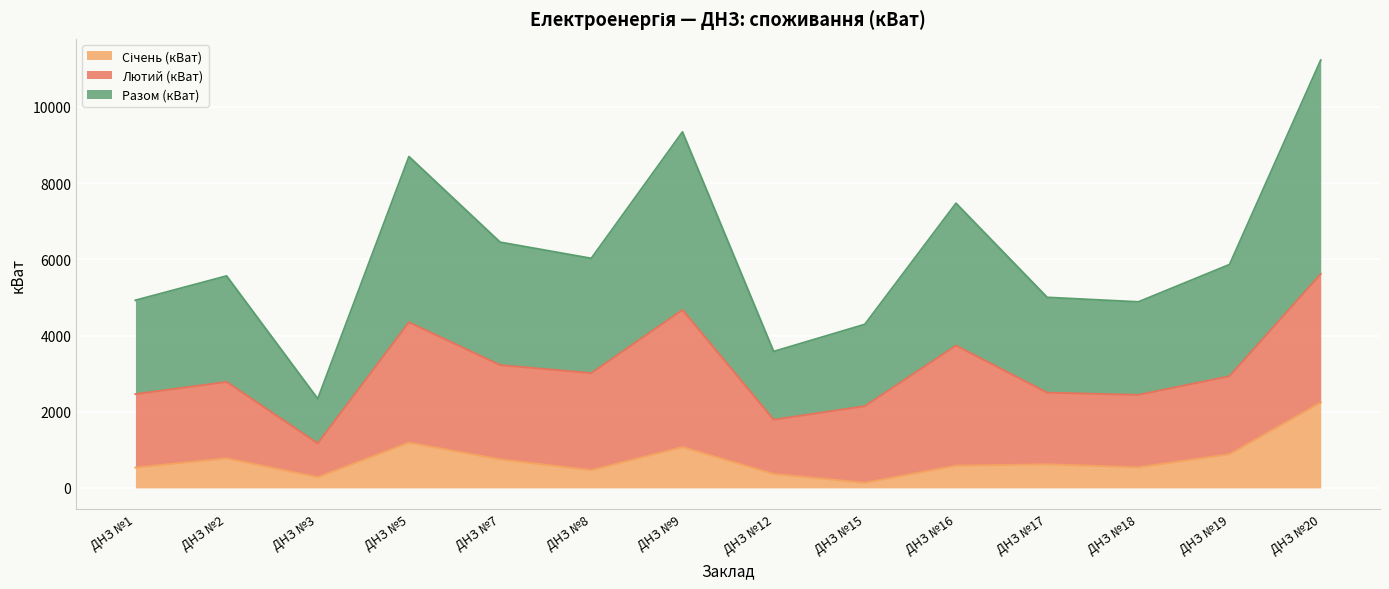

How many lines are shown in the chart?

3